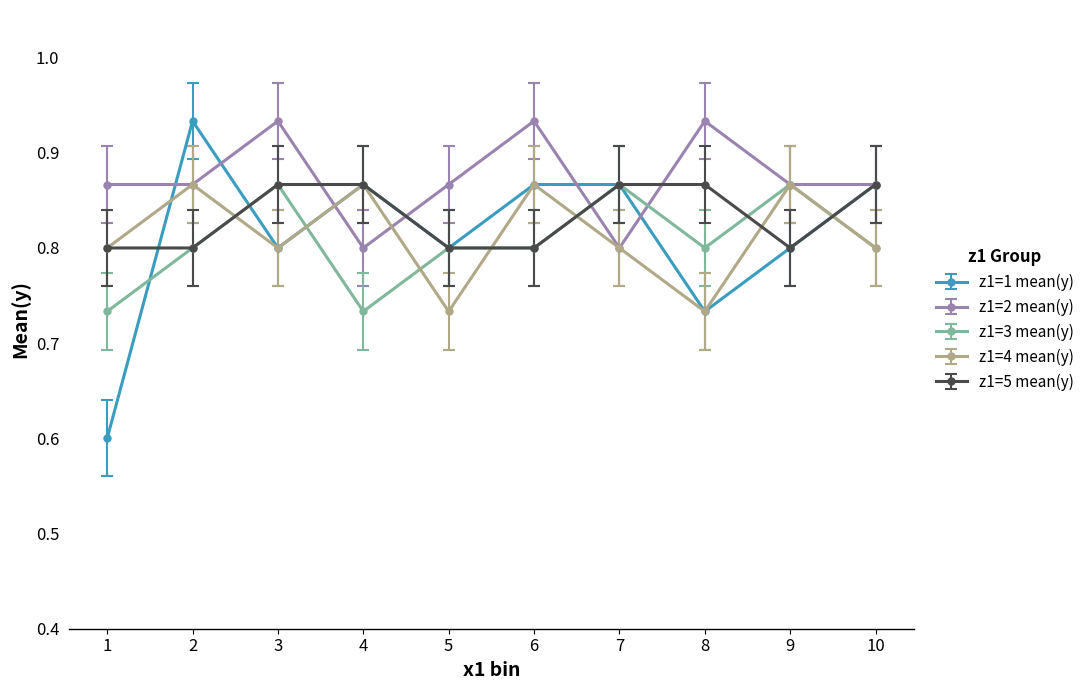

What is the sum of all z1=5 mean(y) values?

8.3